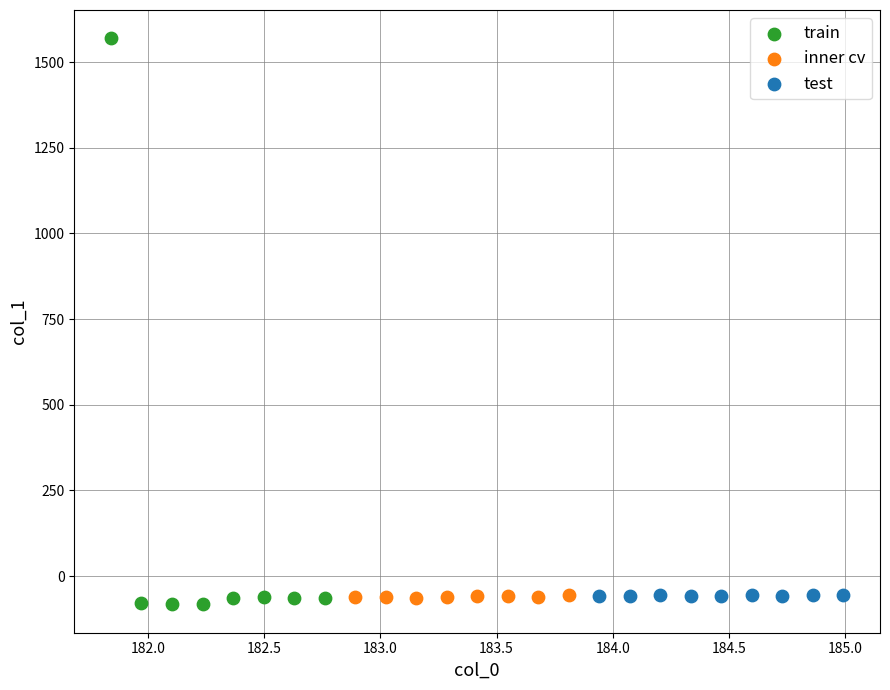

Which series contains the highest Y value?

train